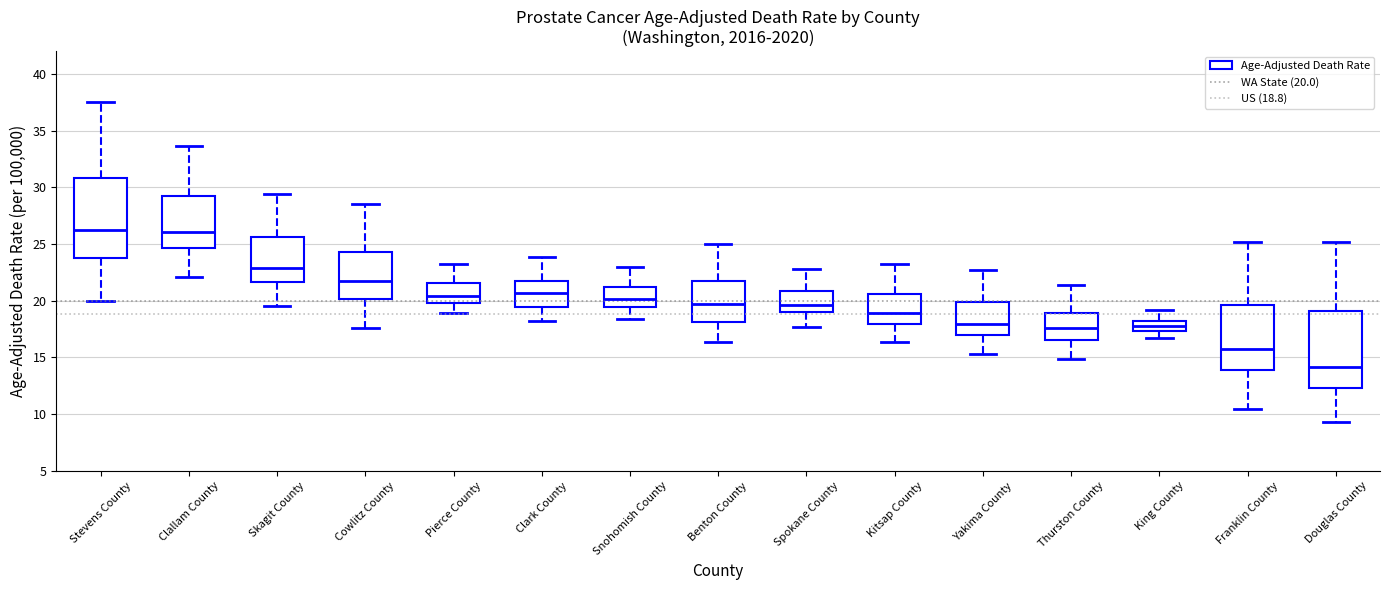

Which box's median line is the lowest?

Douglas County